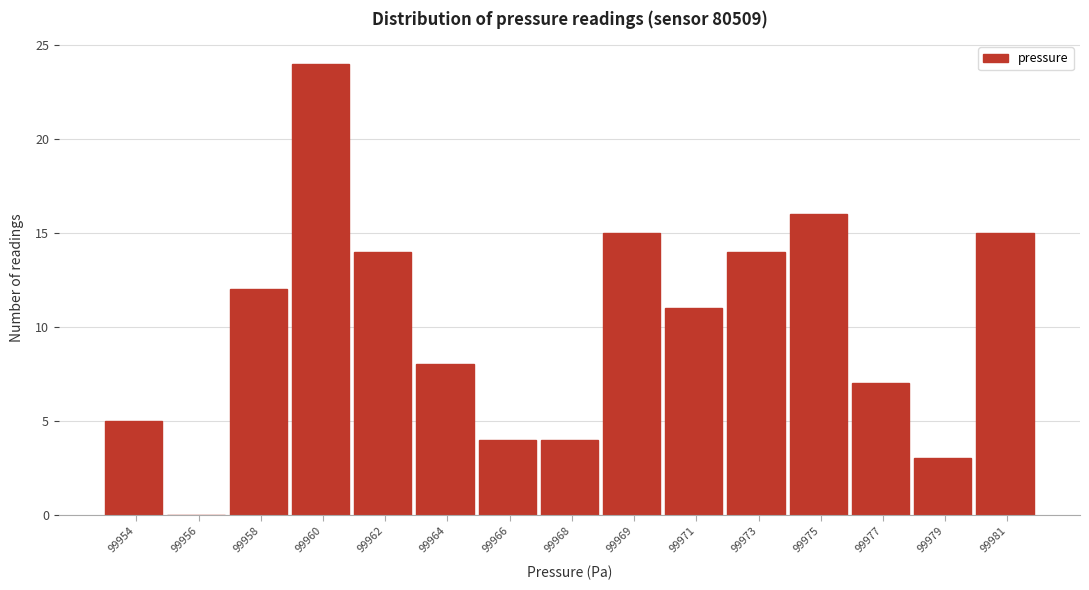

Reading right to left, extract all data points from this chart.

99981=15	99979=3	99977=7	99975=16	99973=14	99971=11	99969=15	99968=4	99966=4	99964=8	99962=14	99960=24	99958=12	99956=0	99954=5